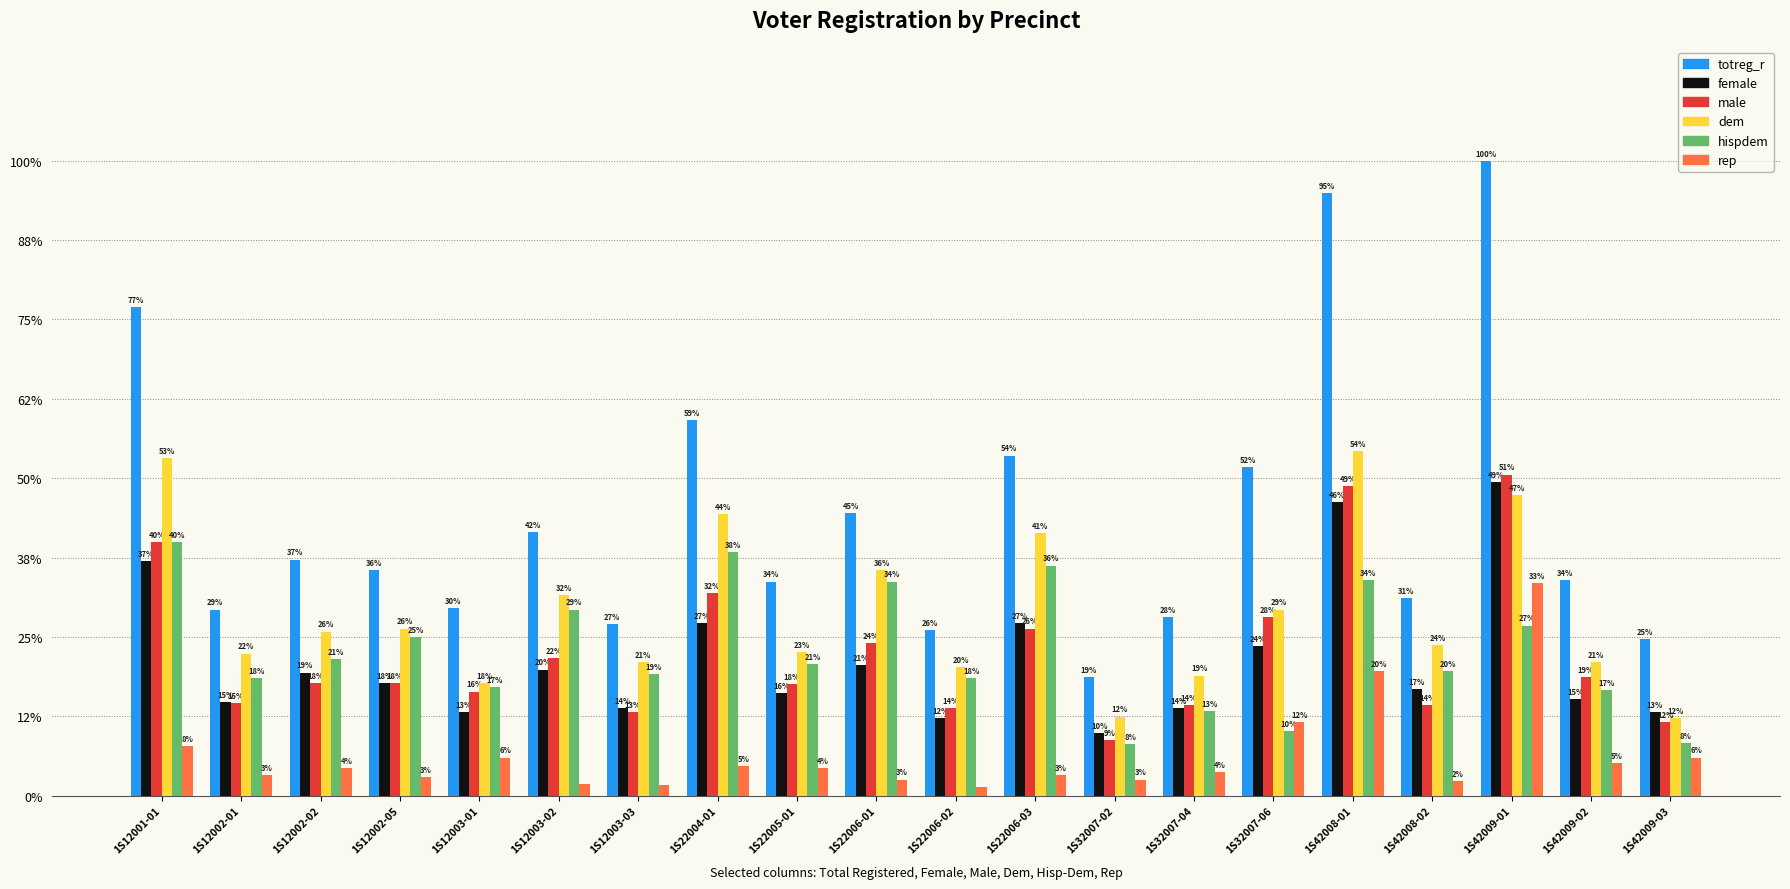

What are all the series names shown in the legend?

totreg_r, female, male, dem, hispdem, rep